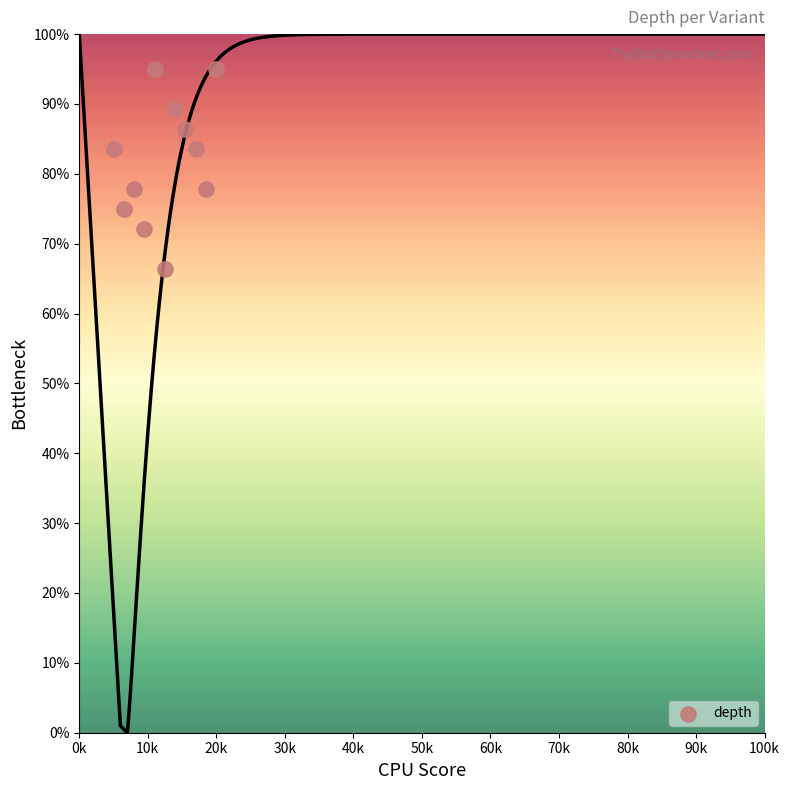

What is the average Y value?

82.0